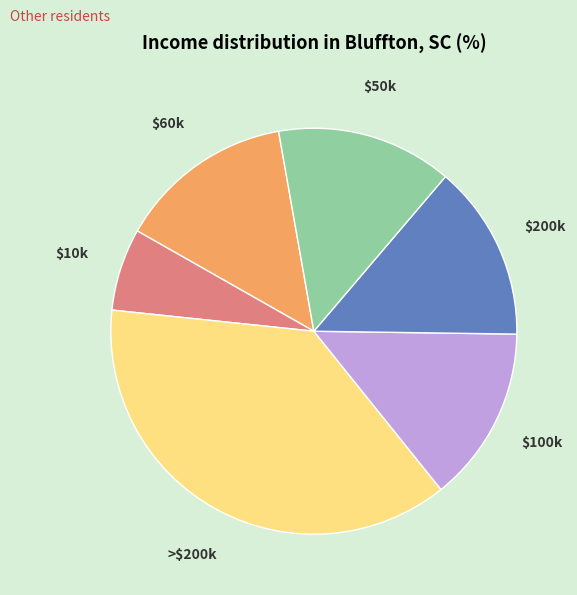

Which slice is the smallest?

$10k